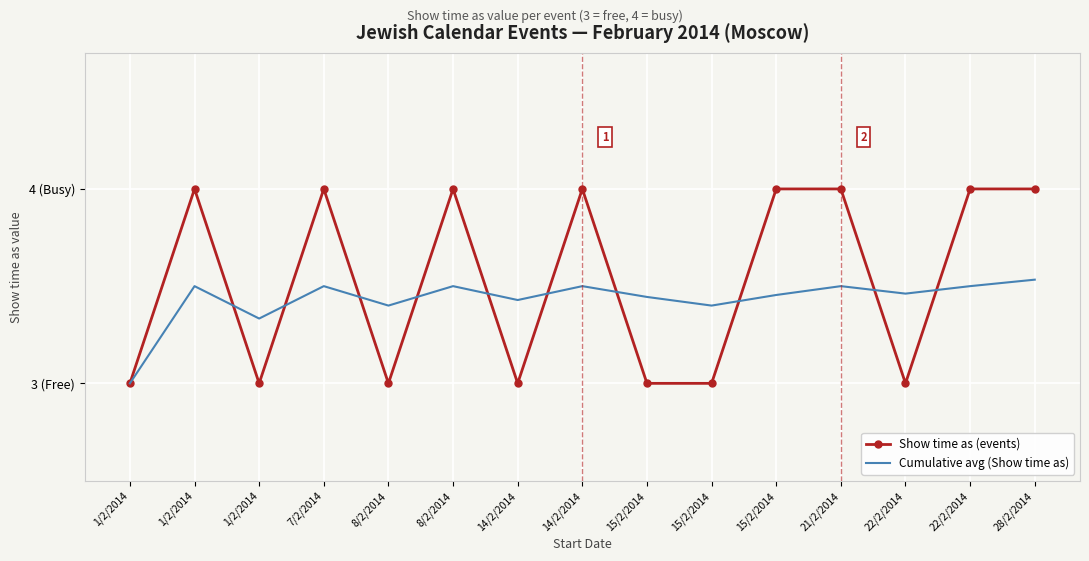

Which series has the widest spread of values?

Show time as (events)